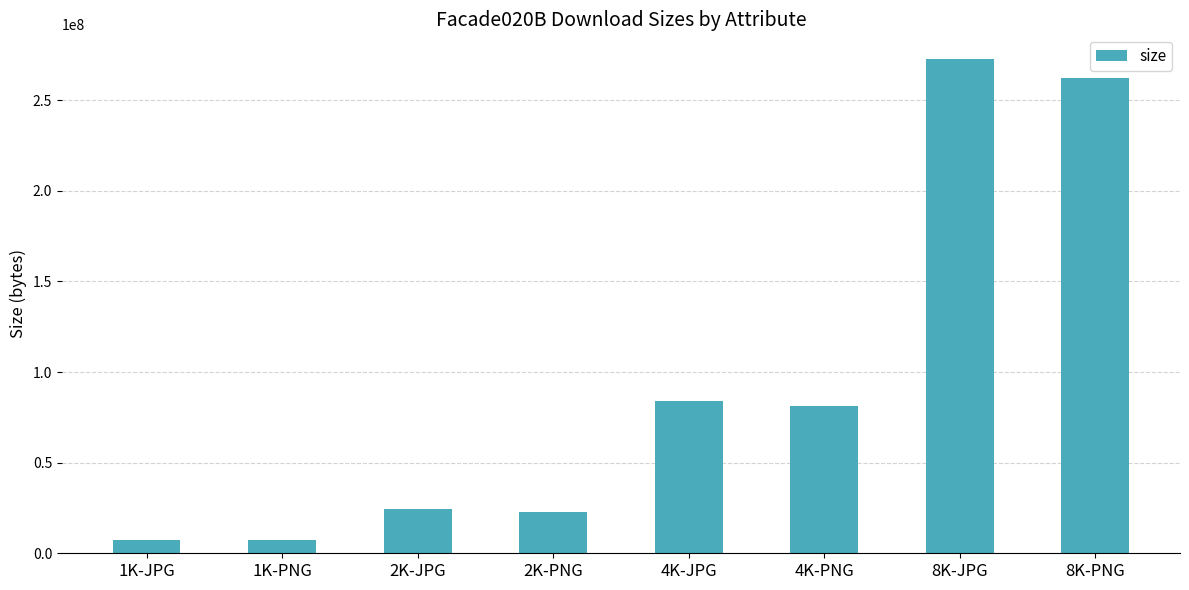

Does the chart contain stacked bars?

No